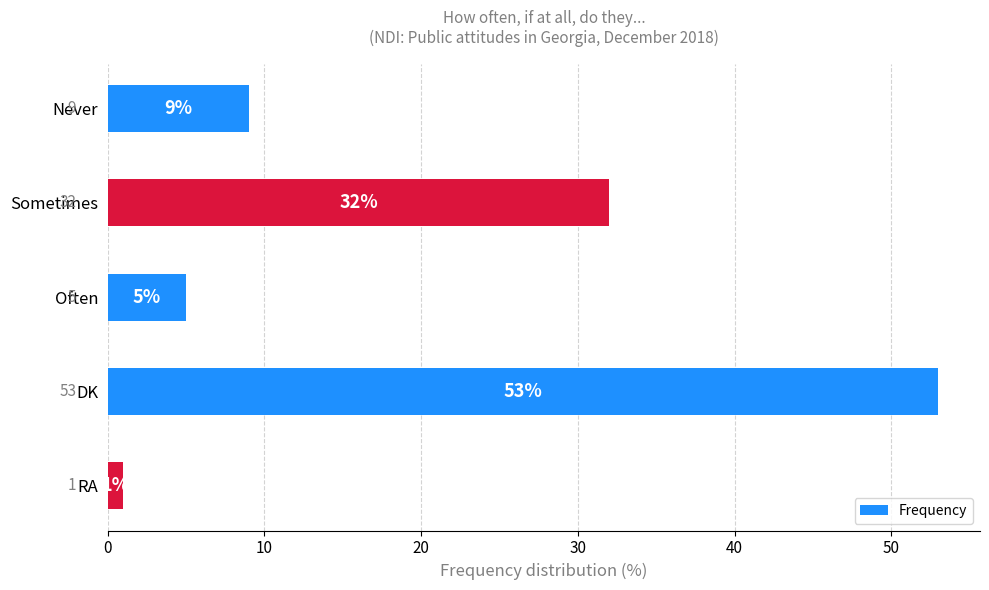

Reading top to bottom, extract all data points from this chart.

Never=9	Sometimes=32	Often=5	DK=53	RA=1